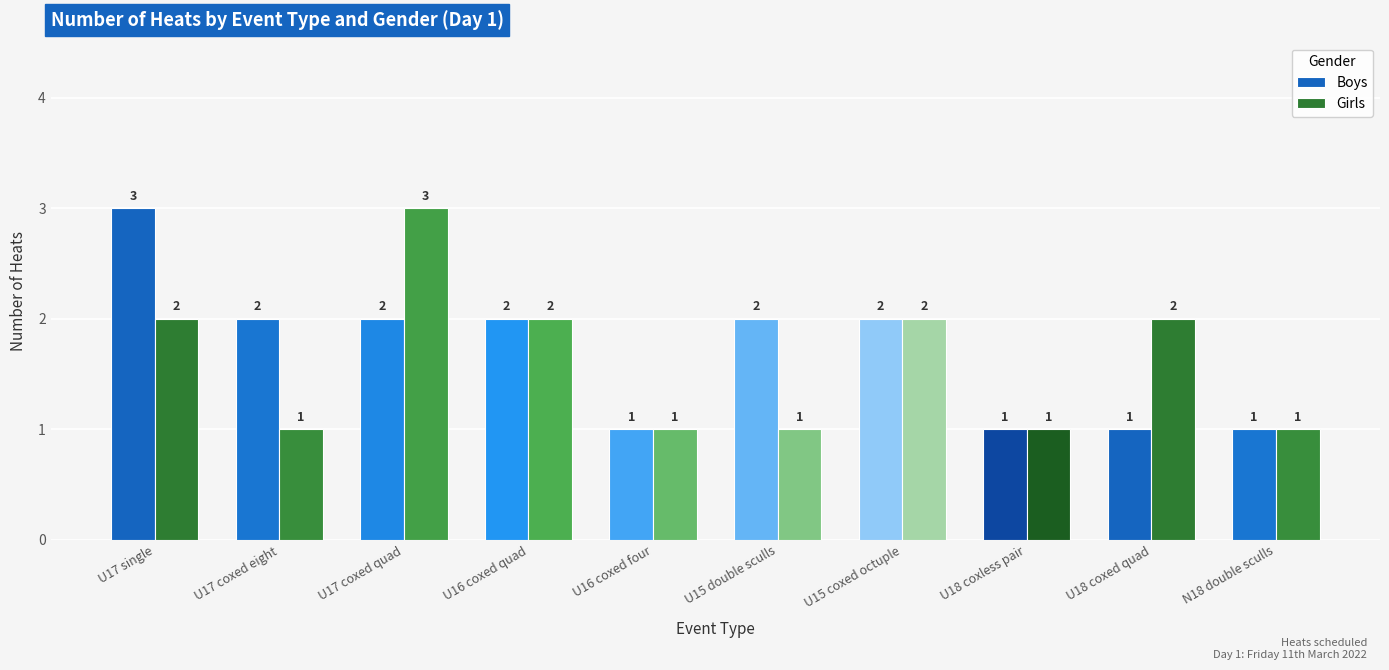

Which series changed the most between U16 coxed four and U15 double sculls?

Boys